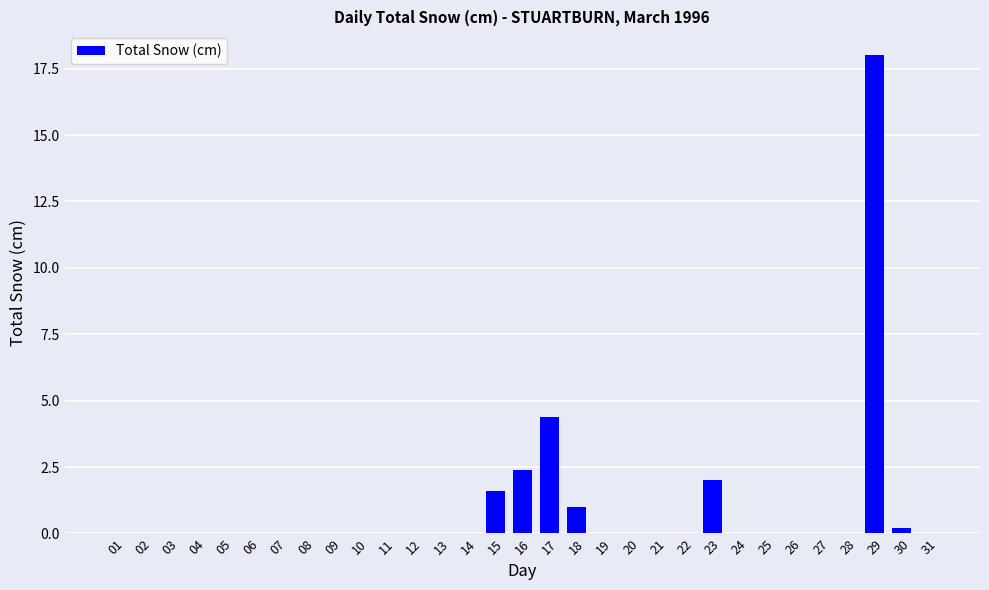

Reading left to right, transcribe all the data shown in this chart.

01=0.0	02=0.0	03=0.0	04=0.0	05=0.0	06=0.0	07=0.0	08=0.0	09=0.0	10=0.0	11=0.0	12=0.0	13=0.0	14=0.0	15=1.6	16=2.4	17=4.4	18=1.0	19=0.0	20=0.0	21=0.0	22=0.0	23=2.0	24=0.0	25=0.0	26=0.0	27=0.0	28=0.0	29=18.0	30=0.2	31=0.0